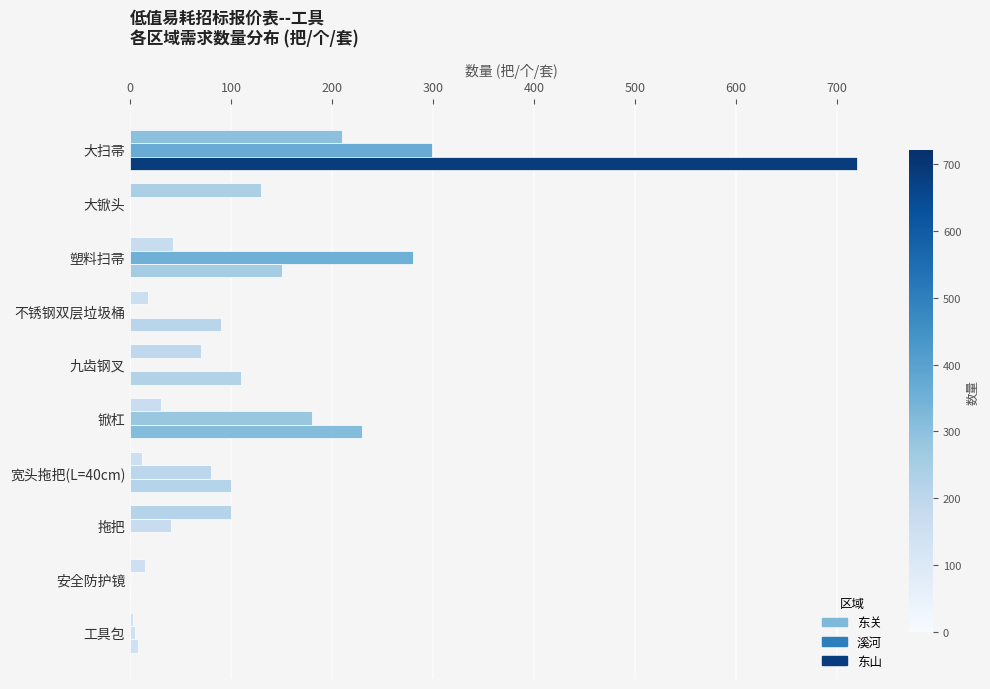

How many distinct data groups are displayed?

3